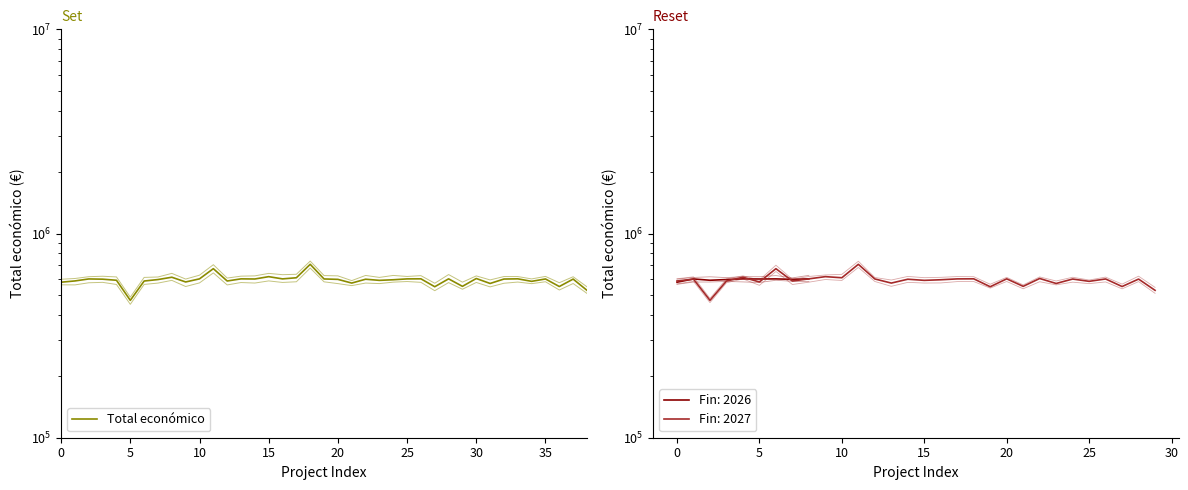

What is the greatest value displayed?

706697